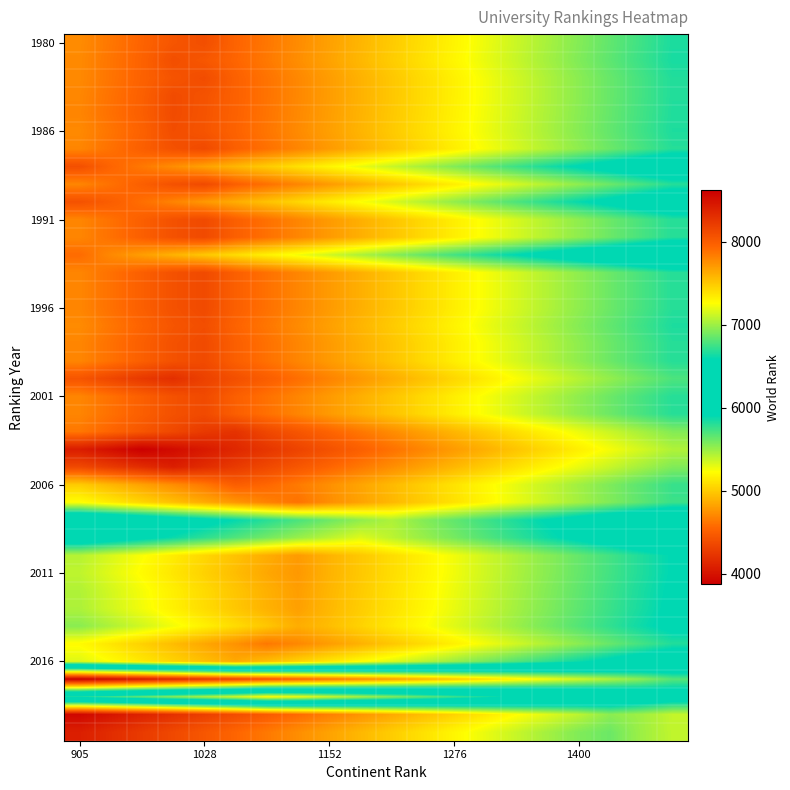

Count the number of categories in the chart.

20